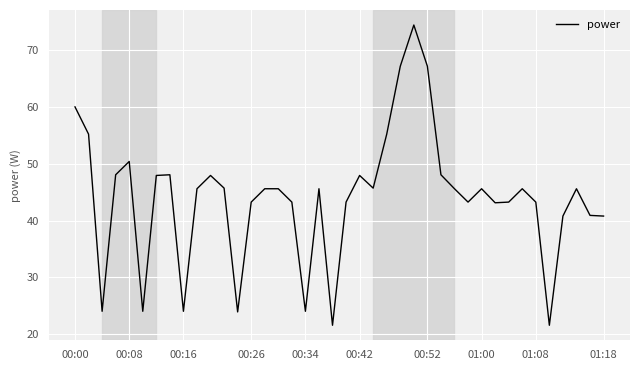

How many lines are shown in the chart?

1